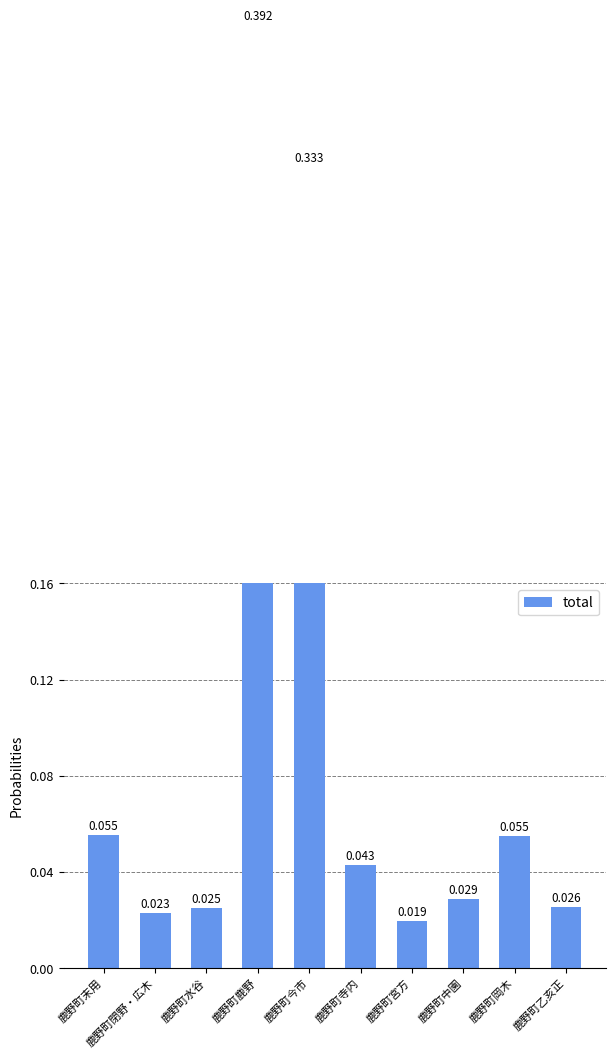

Does the chart contain any negative values?

No